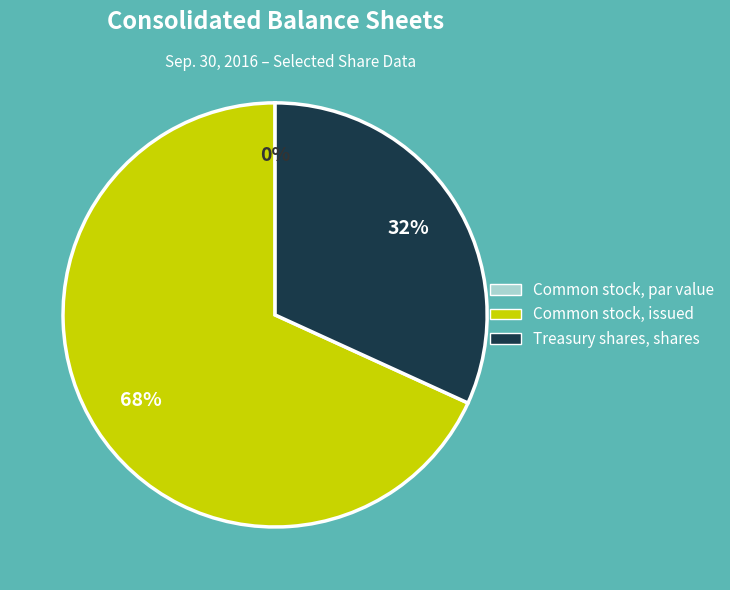

What is the largest slice in the pie chart?

Common stock, issued